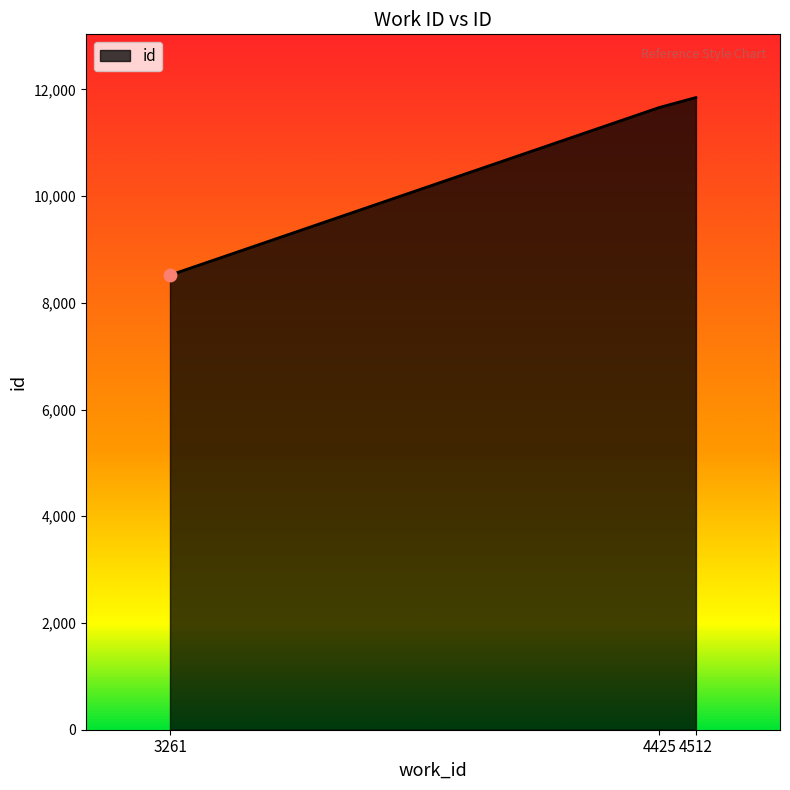

Approximately how many times larger is the value at 4425 compared to 3261?

1.4